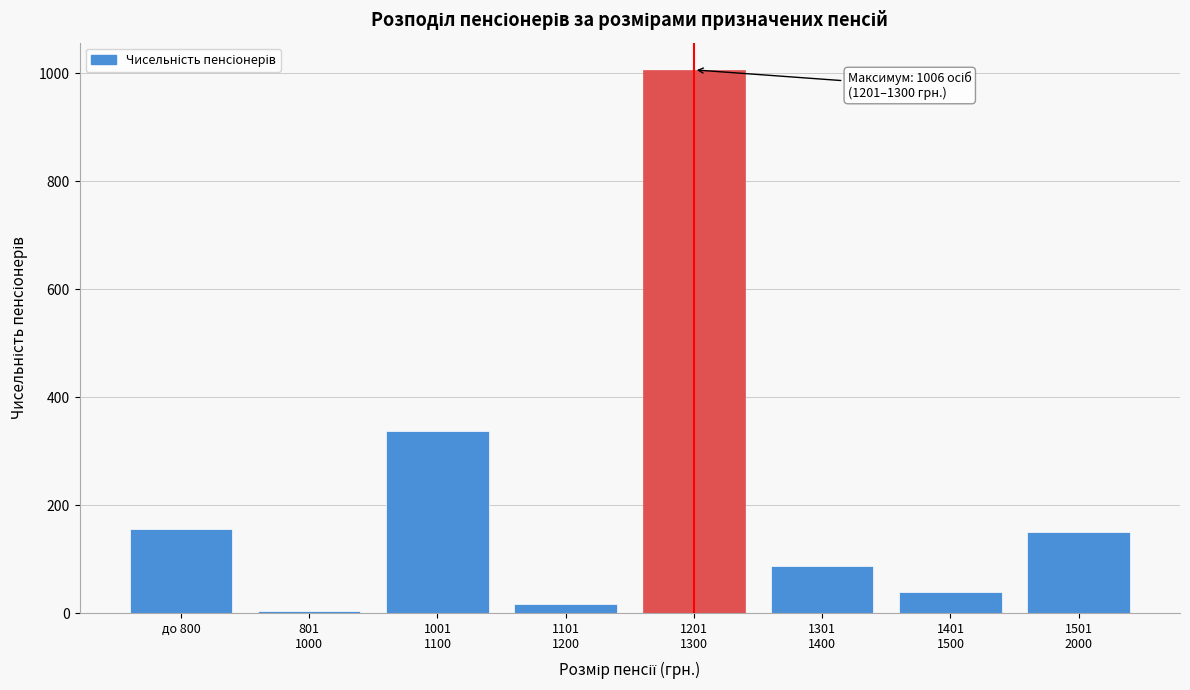

Reading left to right, transcribe all the data shown in this chart.

157	5	337	17	1006	87	40	151